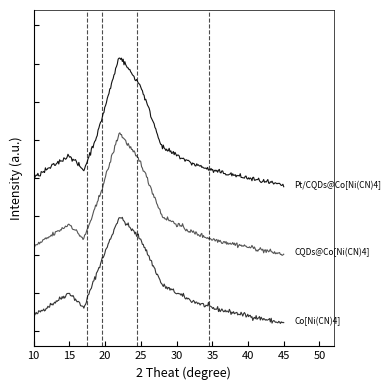

Does the chart display data point markers on the line(s)?

No